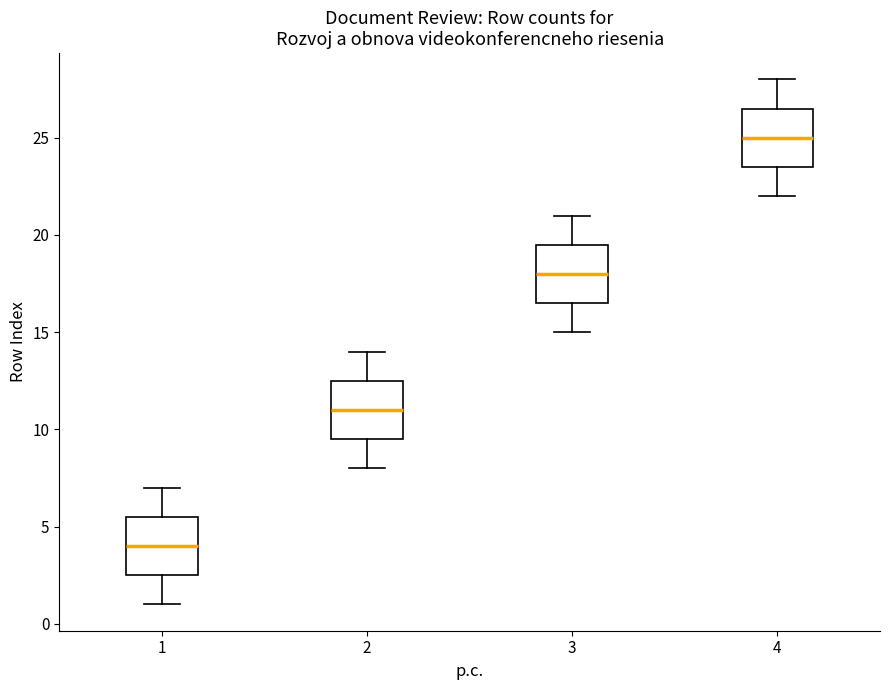

Where is the lower edge of the box at x = 1 on the y-axis? The values are not printed on the chart, so give them approximately, as read against the axis.

2.5